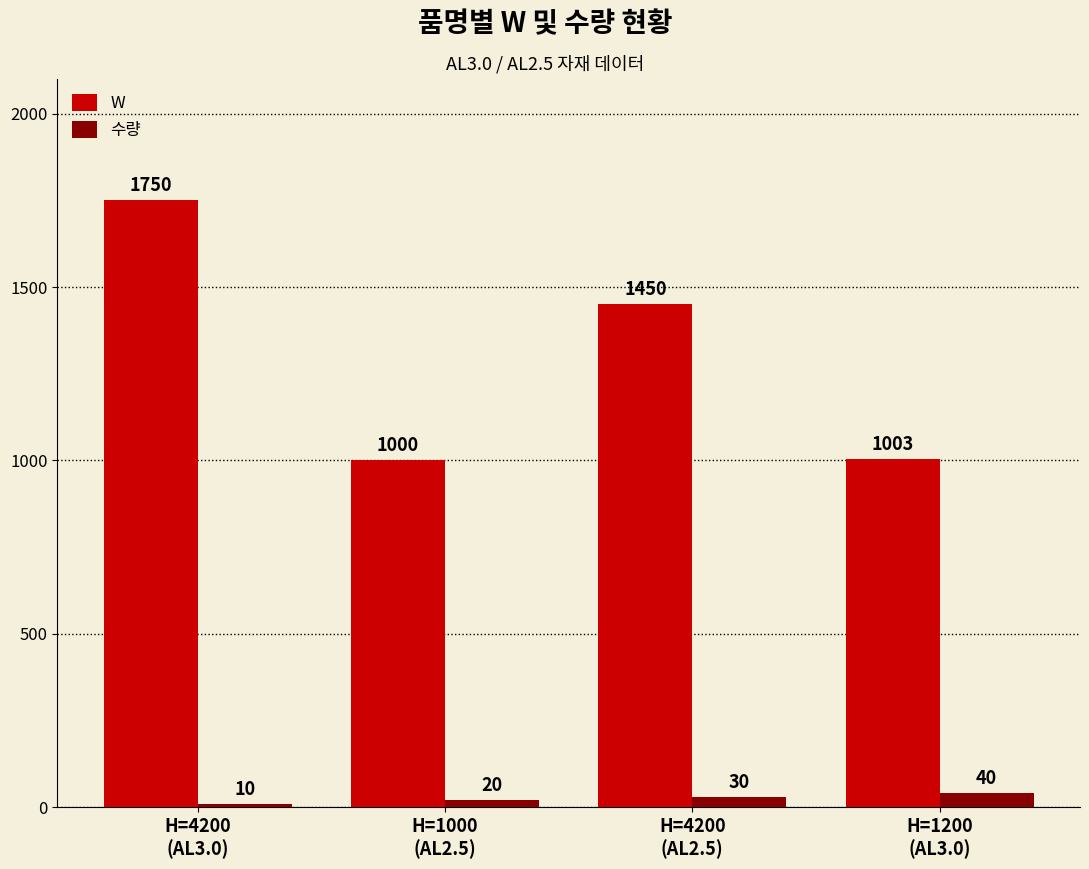

At H=1200
(AL3.0), list the series in order from largest to smallest.

W, 수량